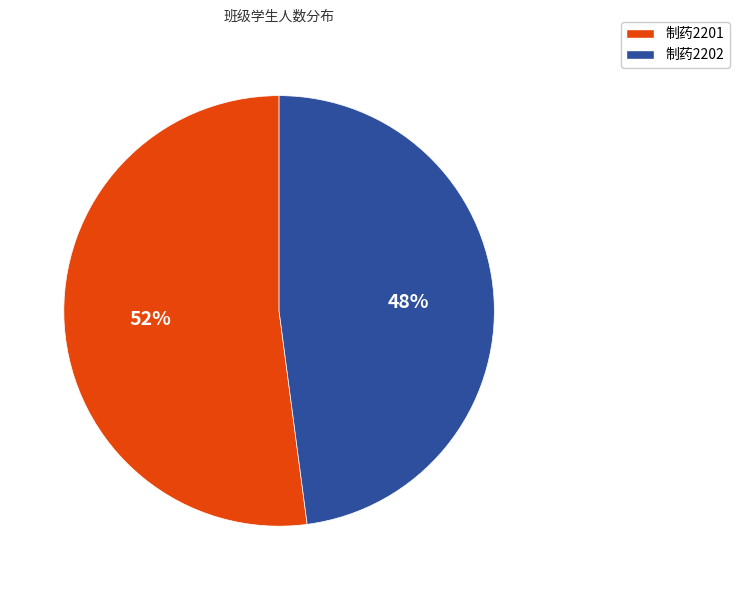

Which category has the smallest portion of the pie?

制药2202